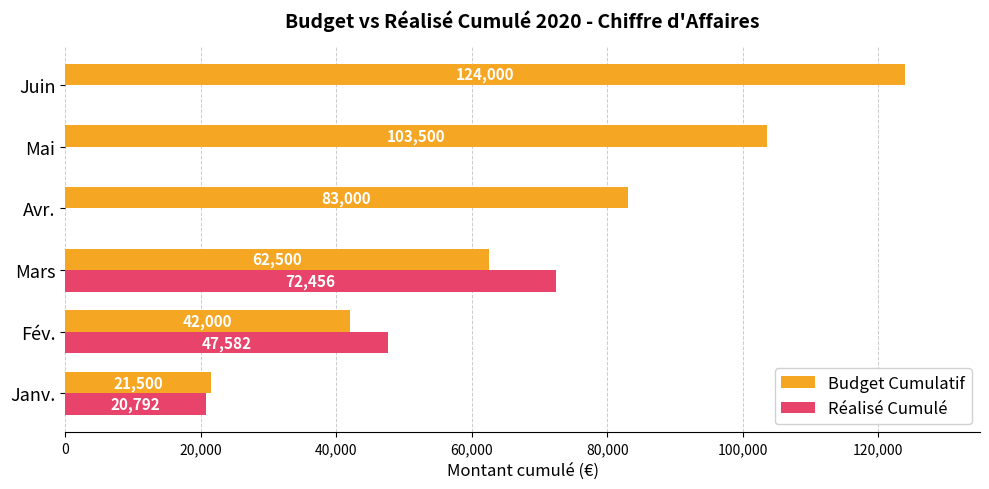

What is the maximum value for Réalisé Cumulé?

72456